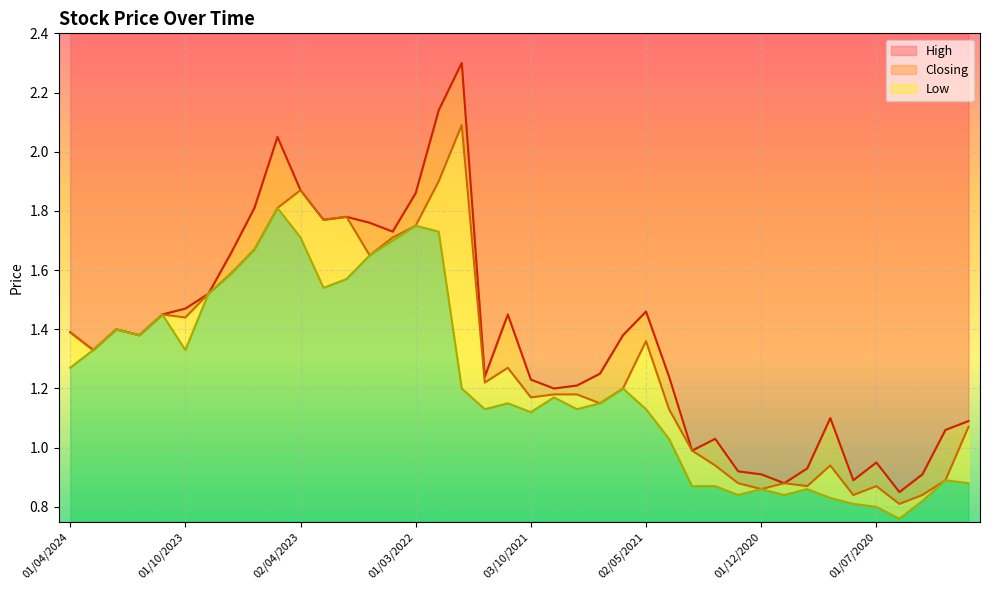

List the series in order of their overall mean, highest first.

High, Closing, Low